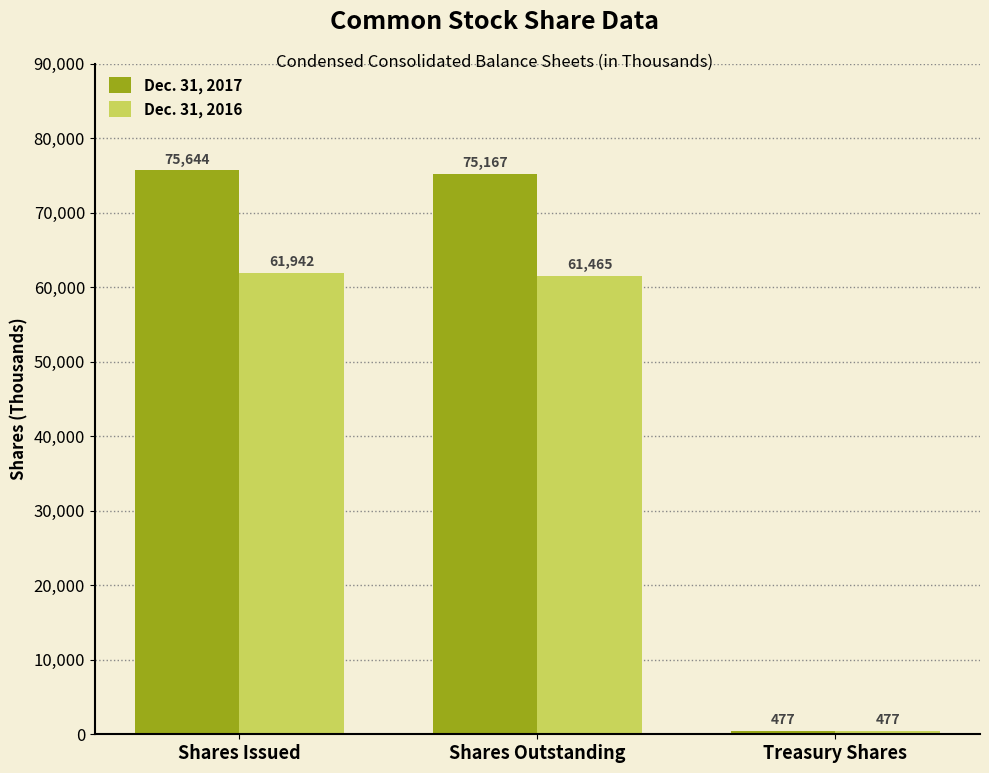

Which category has the highest value across all series?

Shares Issued